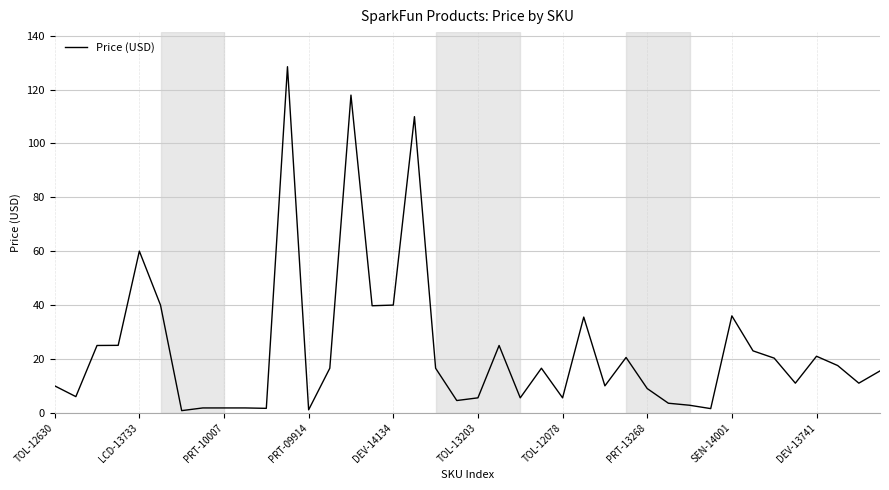

What is the greatest value displayed?

128.5